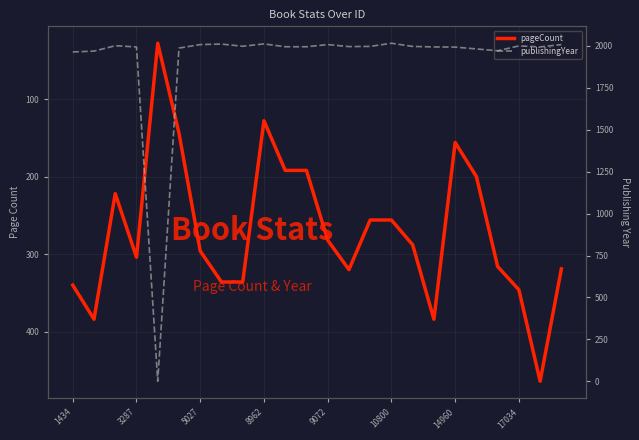

What is the label of the 1st point from the left?

1434